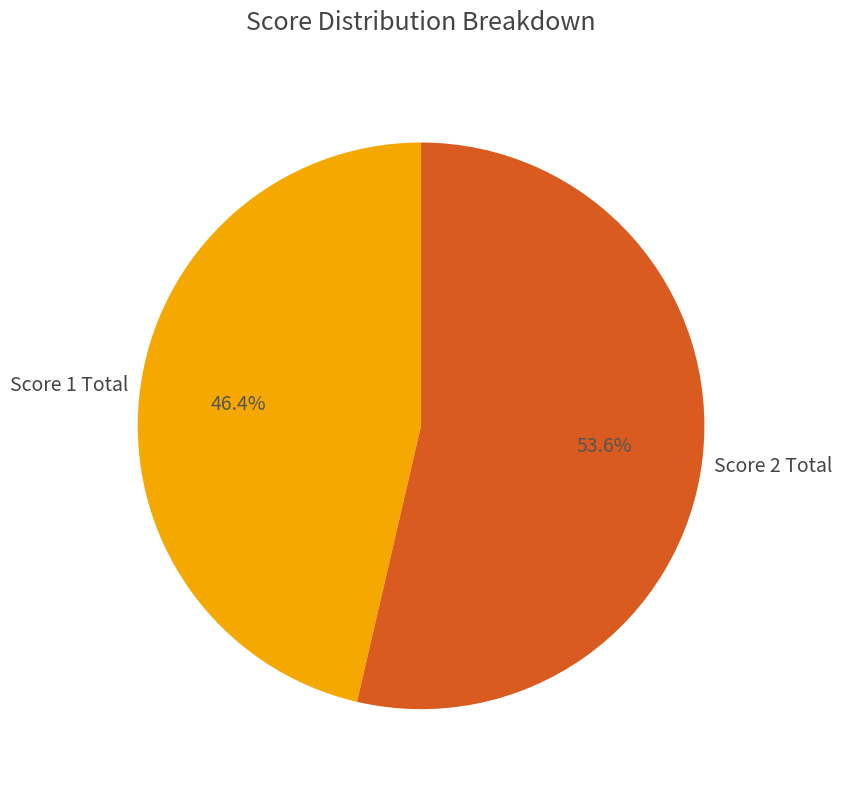

What portion of the pie excludes Score 2 Total?

46.4%